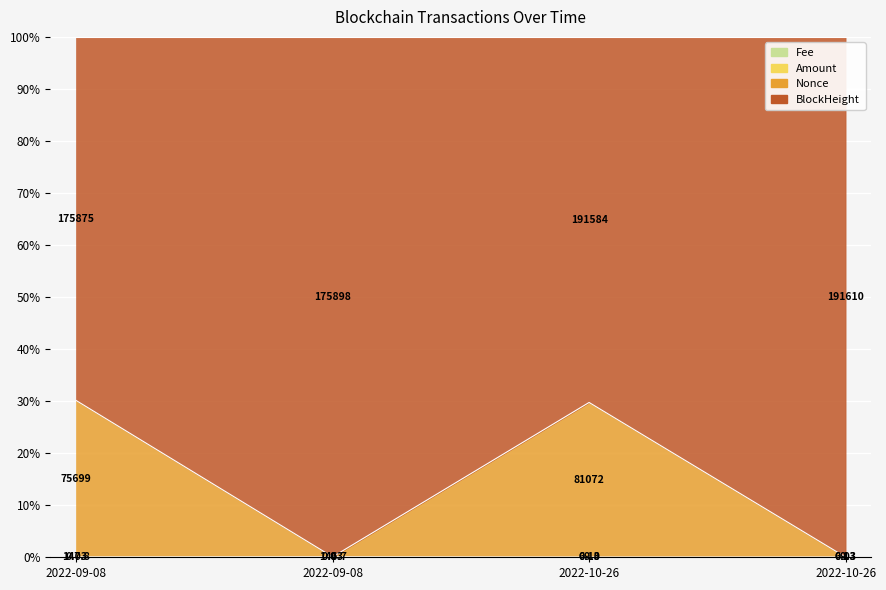

True or false: Fee and Nonce intersect in this chart.

False